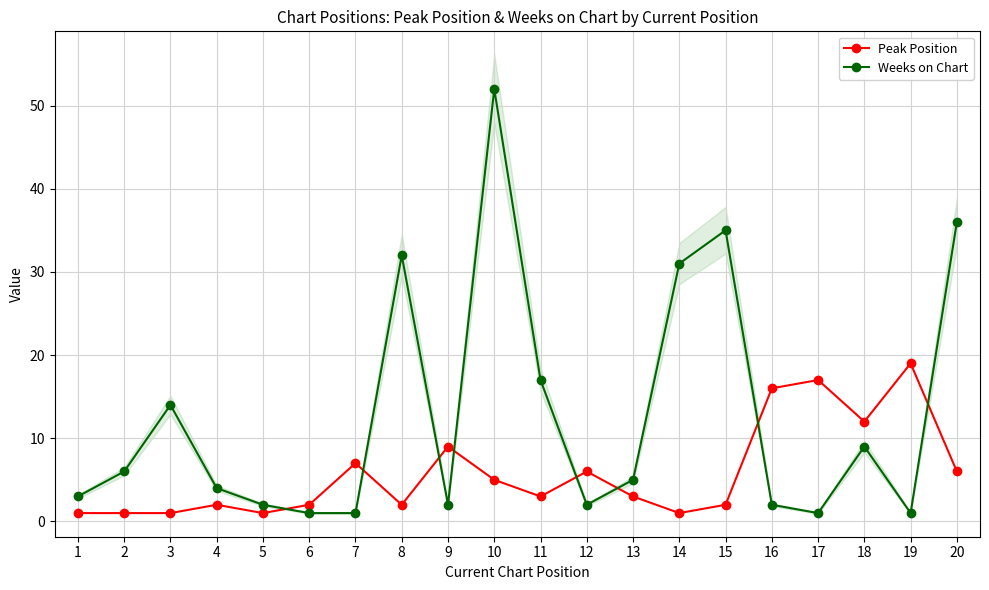

What is the value of the Peak Position point at the 14th from the left?

1